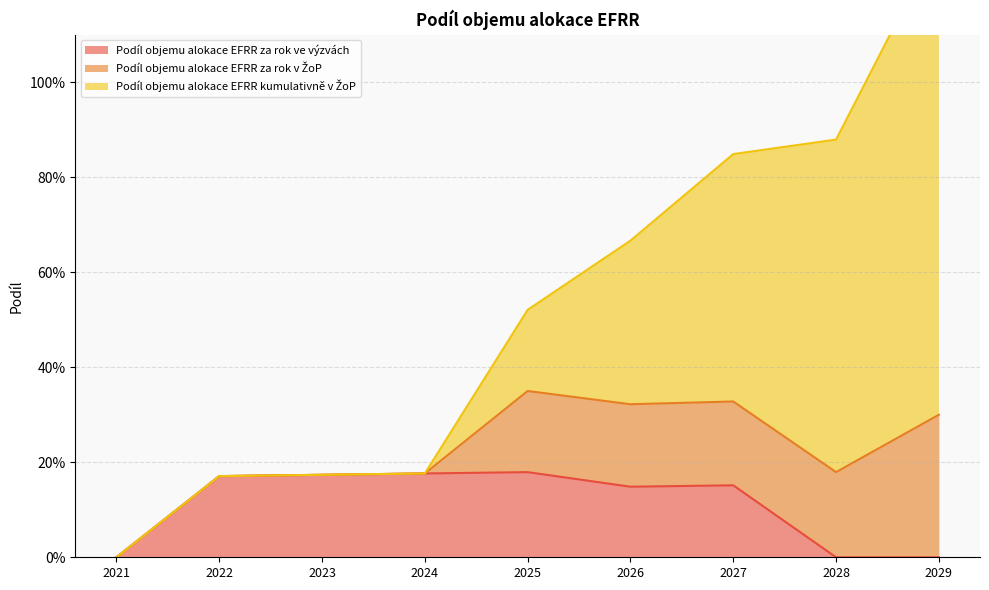

Read the Podíl objemu alokace EFRR kumulativně v ŽoP value at 2029.

1.0